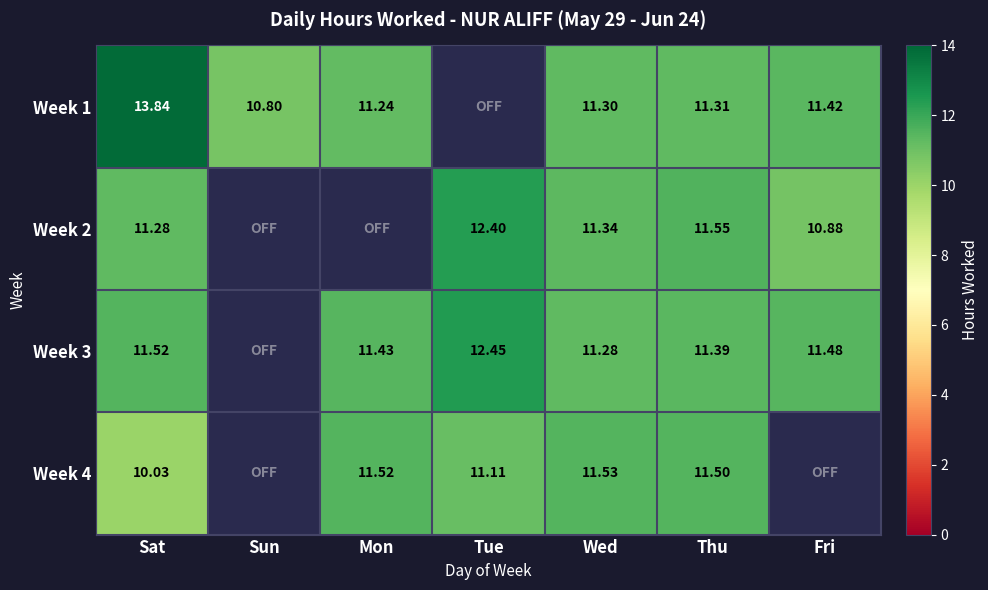

Which label corresponds to the largest value in the chart?

Sat